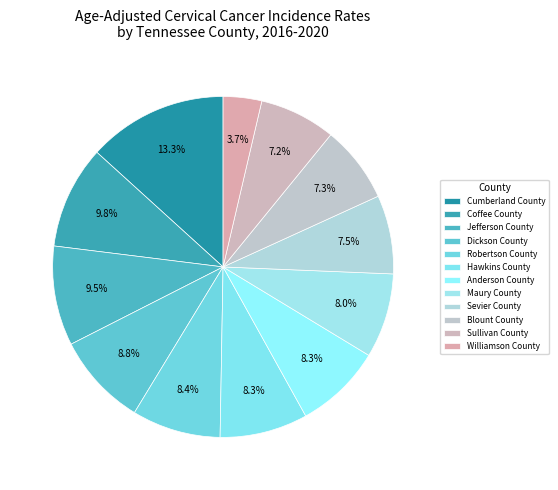

Count the number of slices in the pie.

12